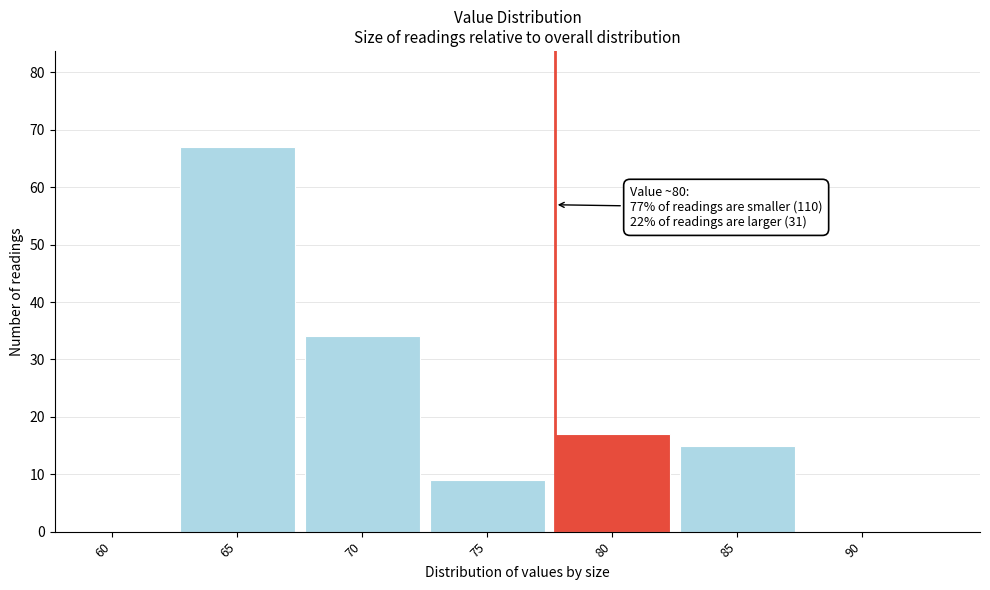

Reading right to left, list all the values displayed in this chart.

90=0	85=15	80=17	75=9	70=34	65=67	60=0